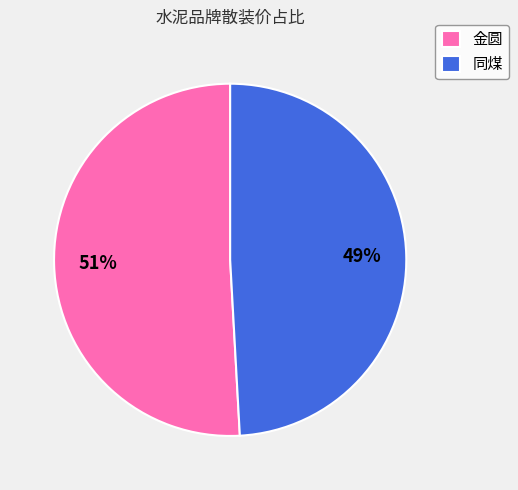

To the nearest percent, what is the average slice percentage?

50%